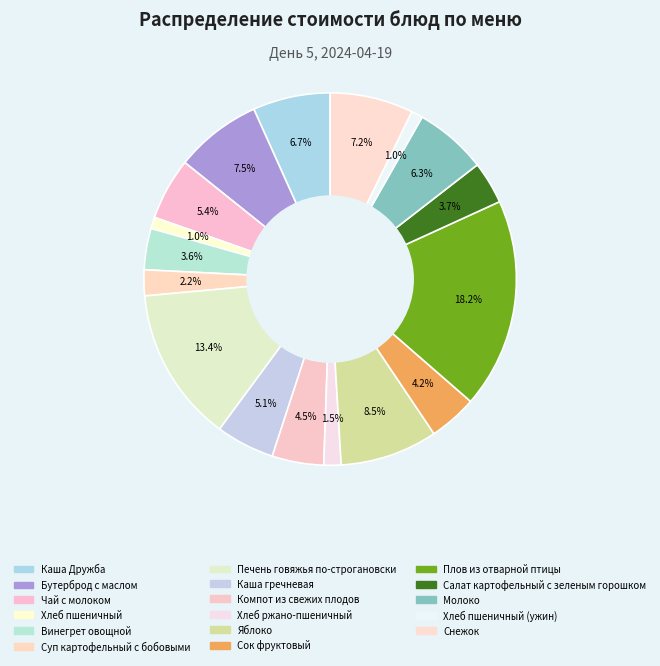

Rank the categories by value from highest to lowest.

Плов из отварной птицы, Печень говяжья по-строгановски, Яблоко, Бутерброд с маслом, Снежок, Каша Дружба, Молоко, Чай с молоком, Каша гречневая, Компот из свежих плодов, Сок фруктовый, Салат картофельный с зеленым горошком, Винегрет овощной, Суп картофельный с бобовыми, Хлеб ржано-пшеничный, Хлеб пшеничный, Хлеб пшеничный (ужин)